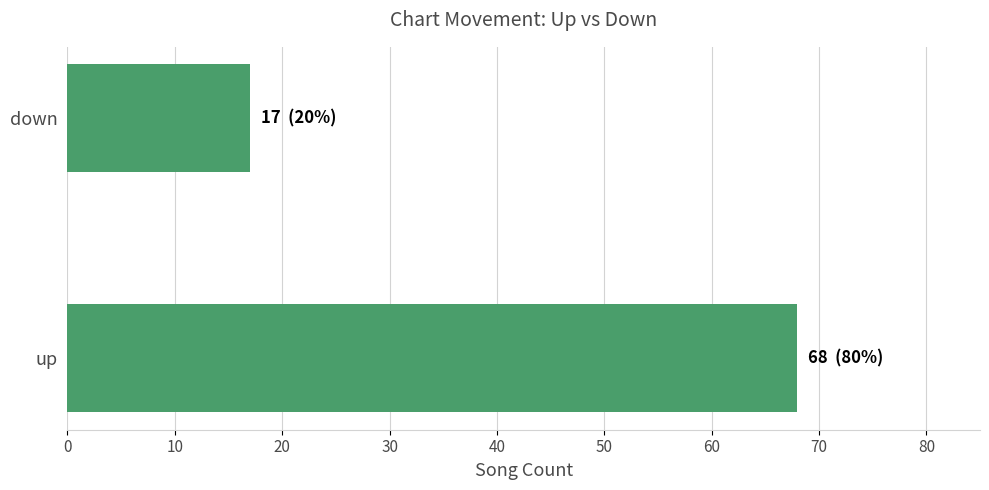

Does the chart contain stacked bars?

No